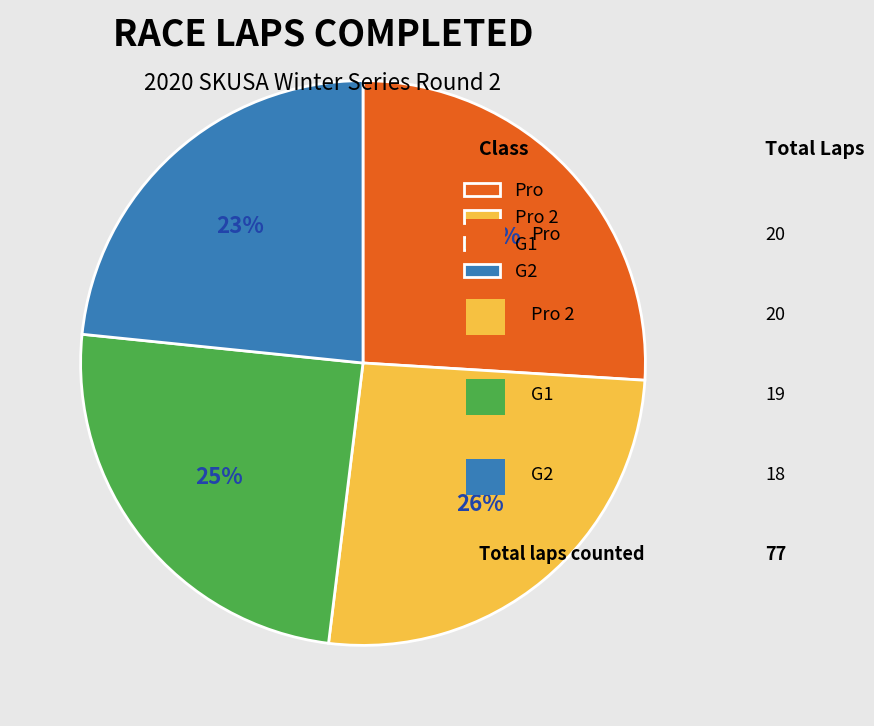

Is it true that Pro 2 is 19% of the pie?

False